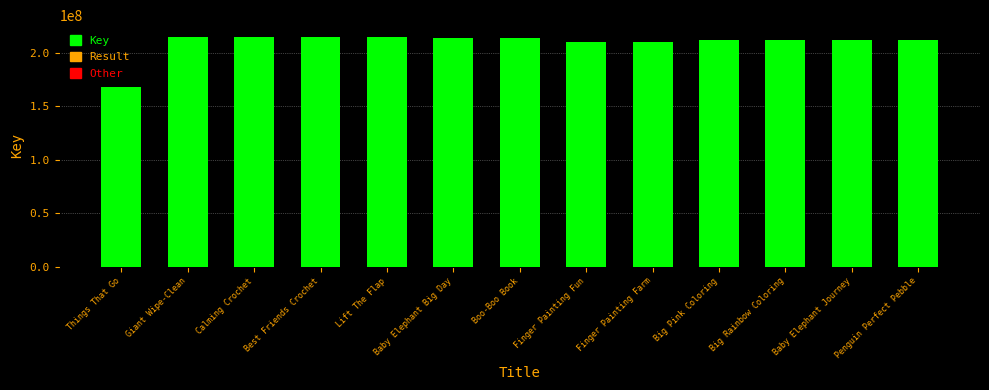

Are the bars grouped side by side (vs. stacked)?

No